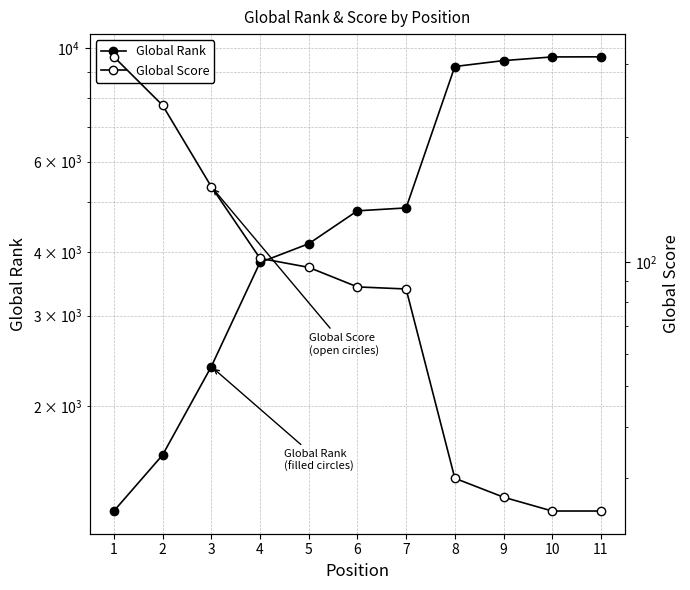

What is the difference between the Global Rank values at 11 and 1?

8369